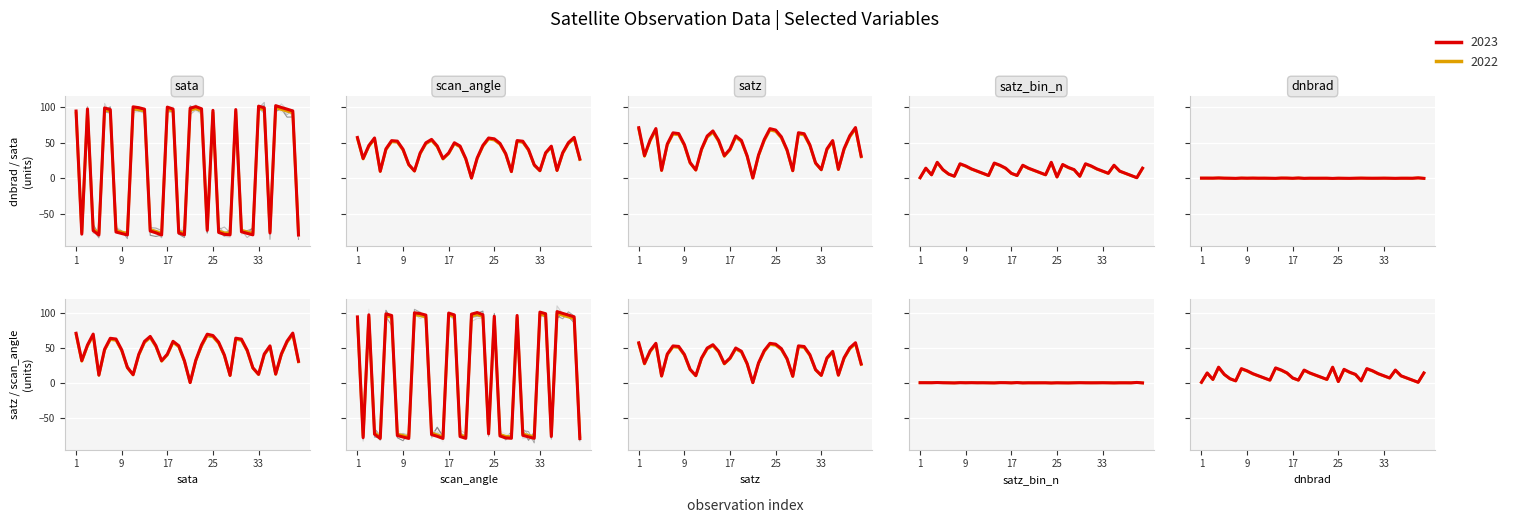

True or false: dnbrad and satz cross at least once.

False